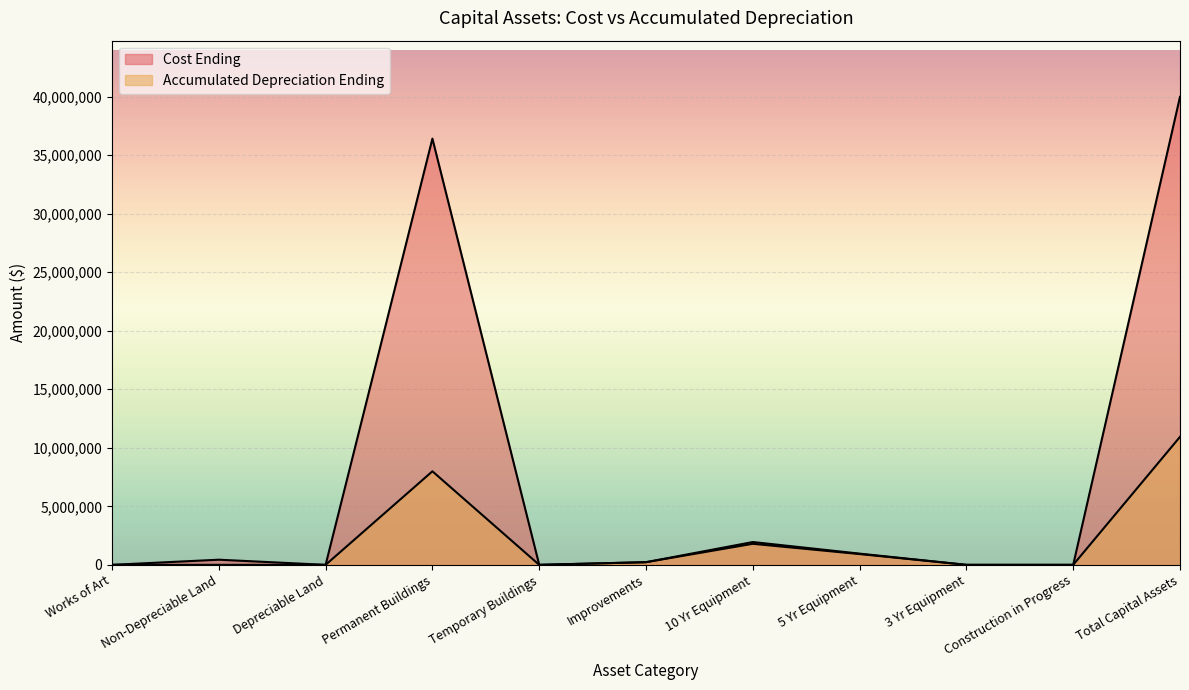

How many data points does each series have?

11